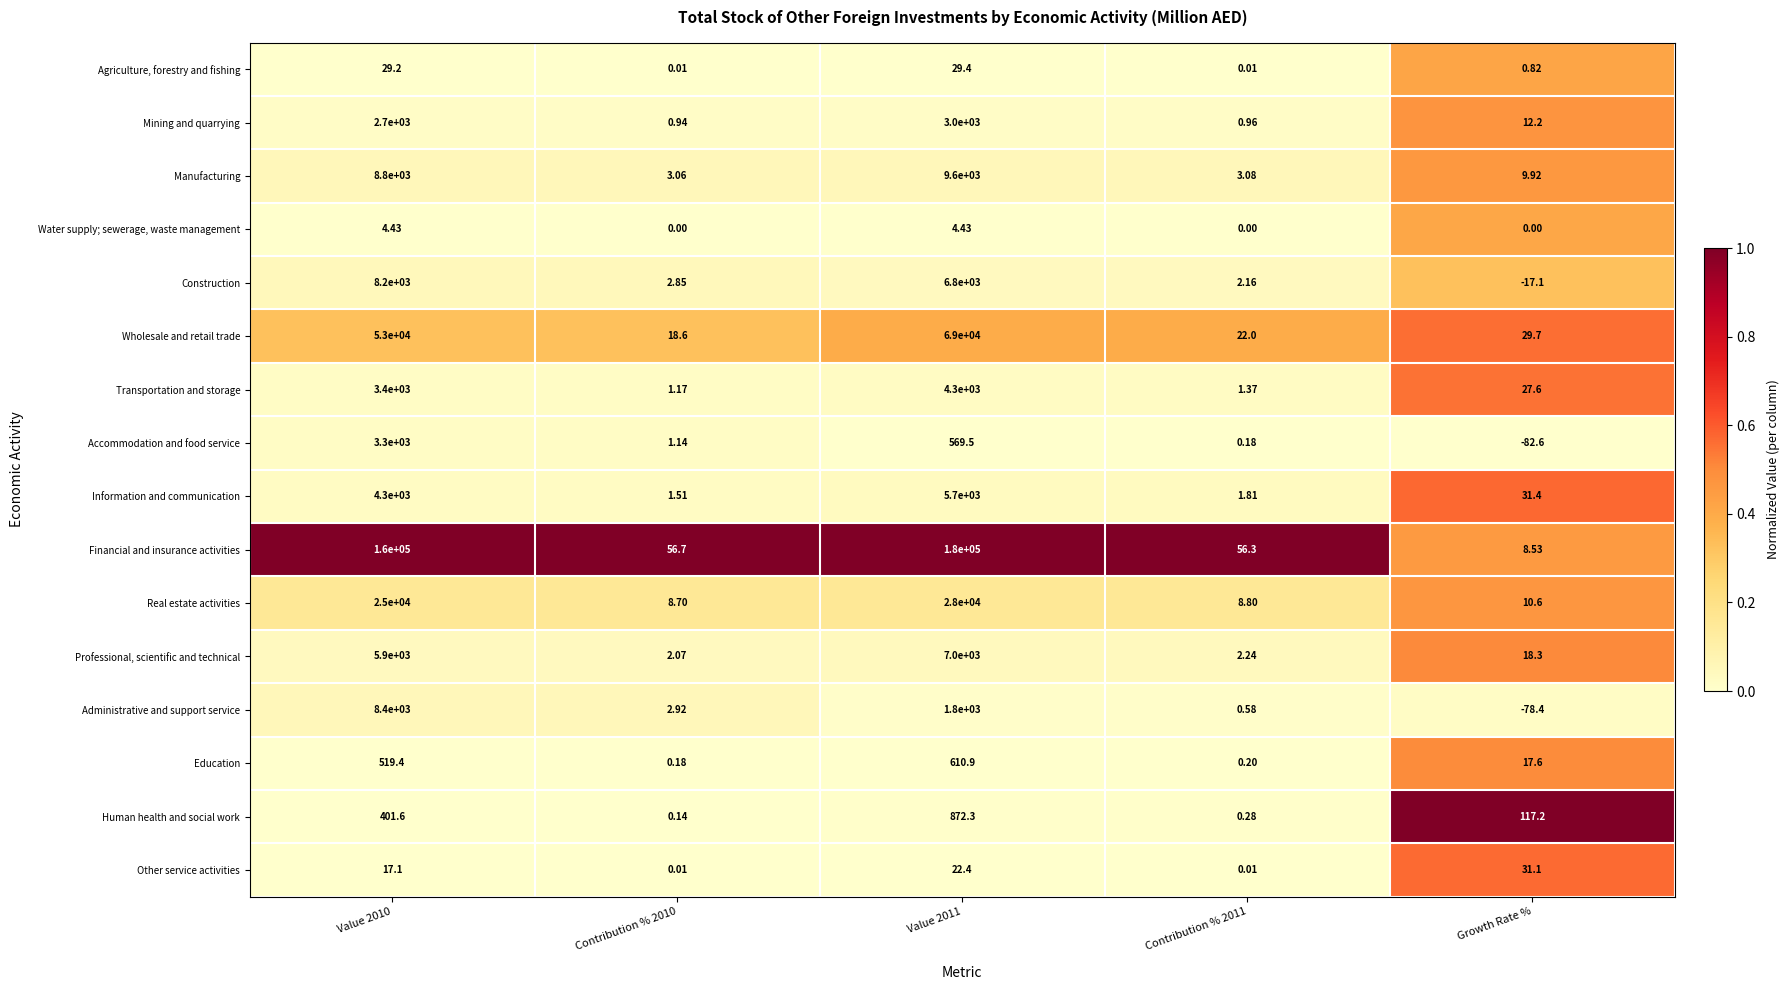

Which series has the largest range (max minus min)?

Financial and insurance activities